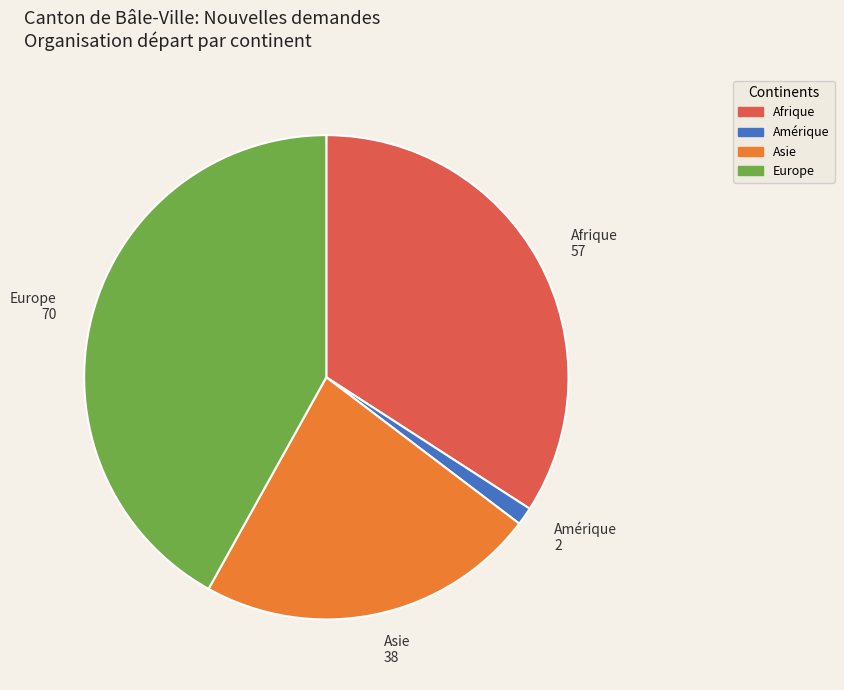

Does any single category account for the majority?

No